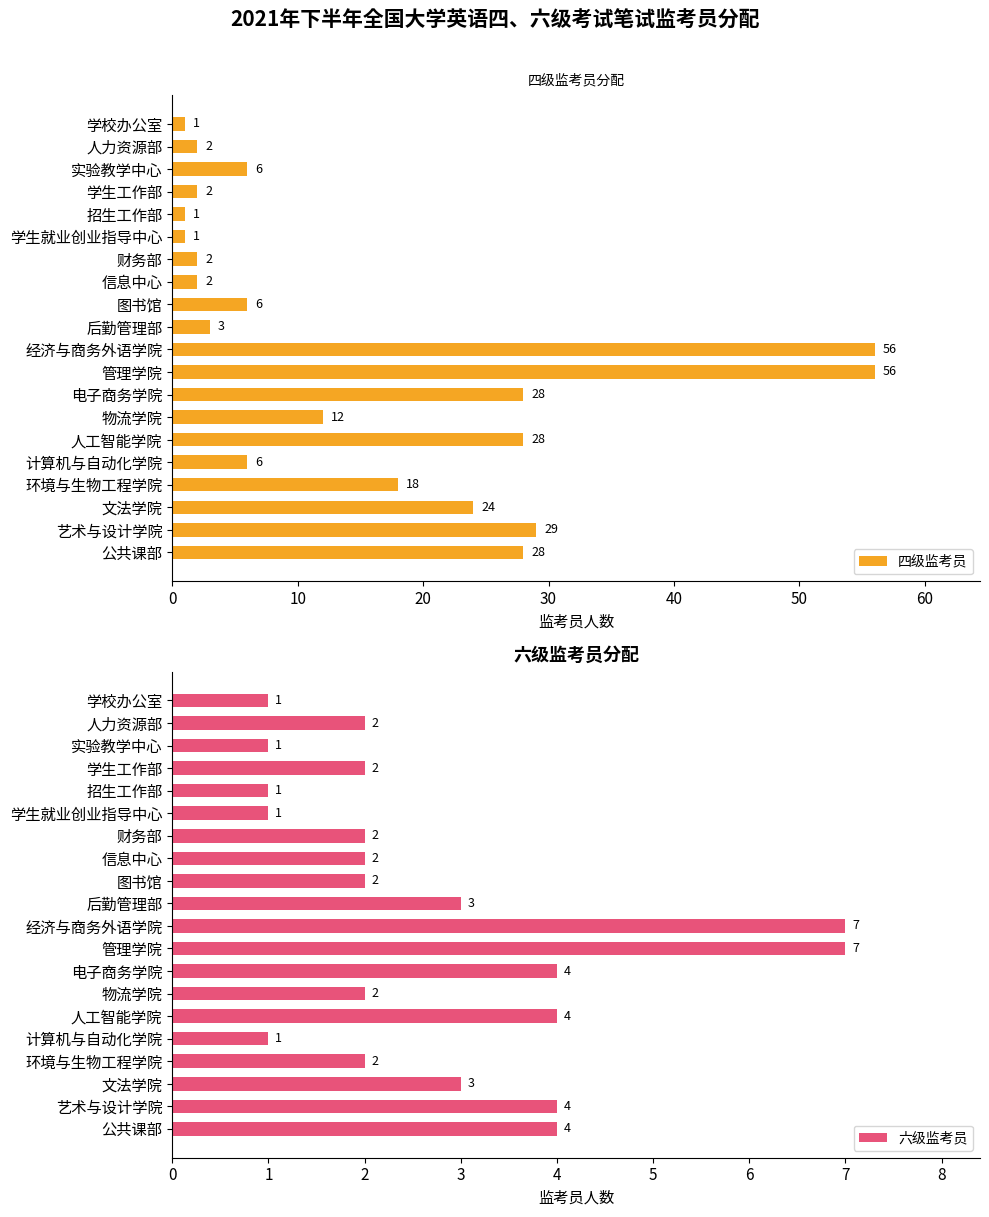

At how many categories does at least one series exceed 28?

3